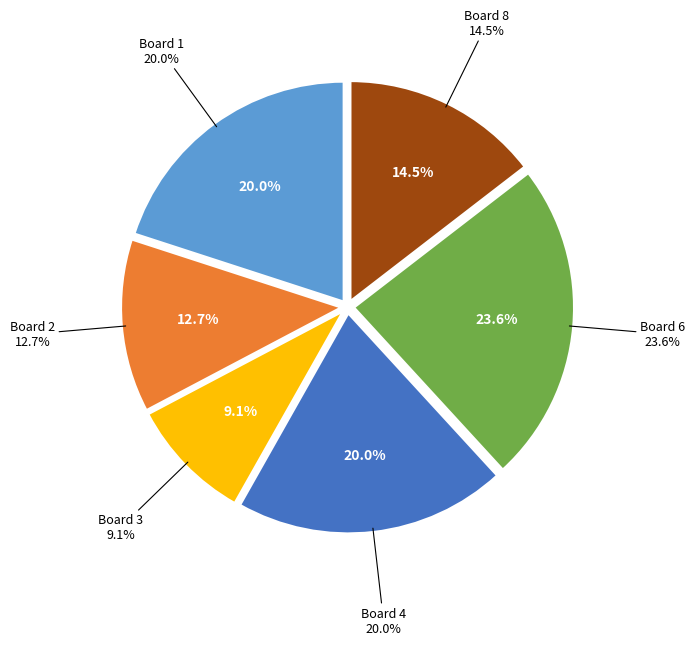

Combined, what portion of the pie is 2 and 3?

21.8%